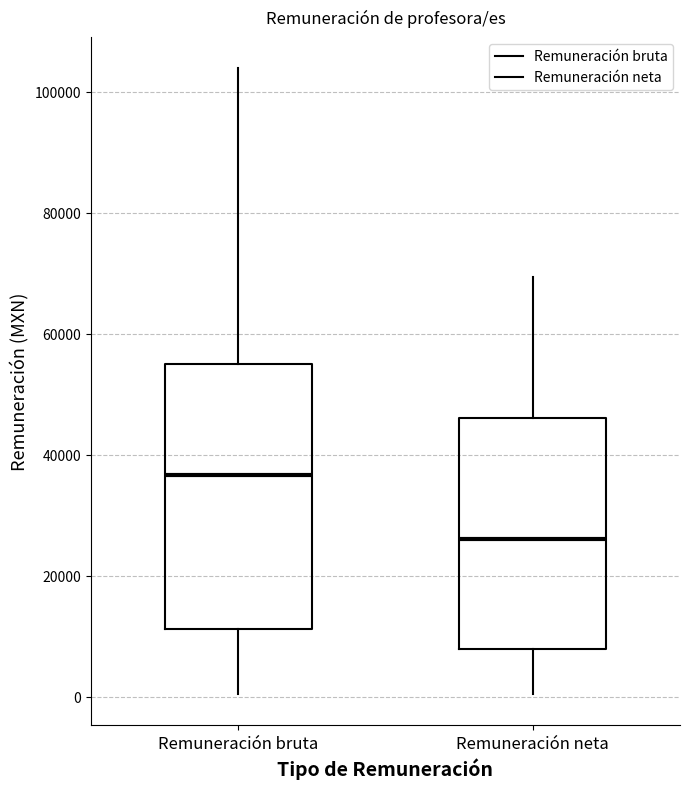

Reading left to right, transcribe this box plot: for each box, give where its median line is, the range the box spans, and where its two whiskers end, as read against the y-axis. The values are not printed on the chart, so give them approximately, as read against the axis.

Remuneración bruta: median 36000, box 12000 to 56000, whiskers 0 to 104000
Remuneración neta: median 26000, box 8000 to 46000, whiskers 0 to 70000